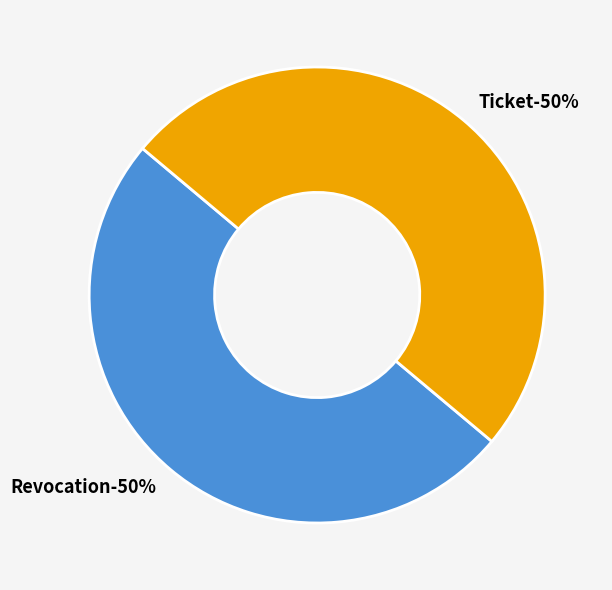

What portion of the pie excludes Ticket?

50.0%